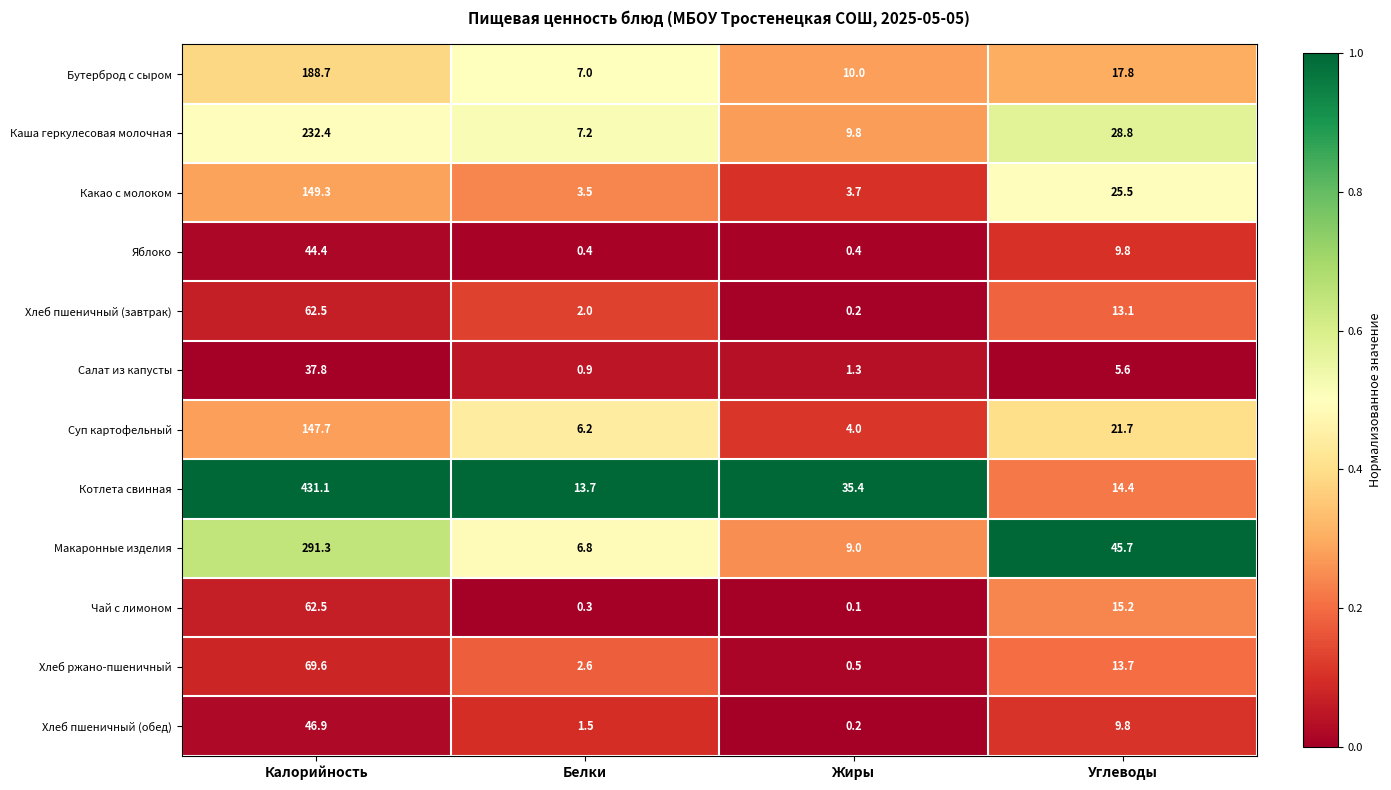

Which series has the largest range (max minus min)?

Котлета свинная